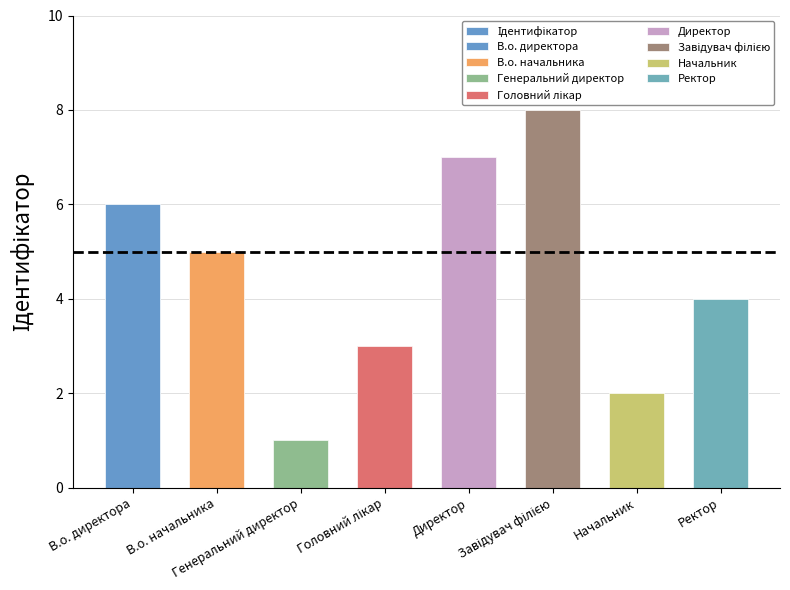

Reading left to right, transcribe all the data shown in this chart.

В.о. директора=6	В.о. начальника=5	Генеральний директор=1	Головний лікар=3	Директор=7	Завідувач філією=8	Начальник=2	Ректор=4